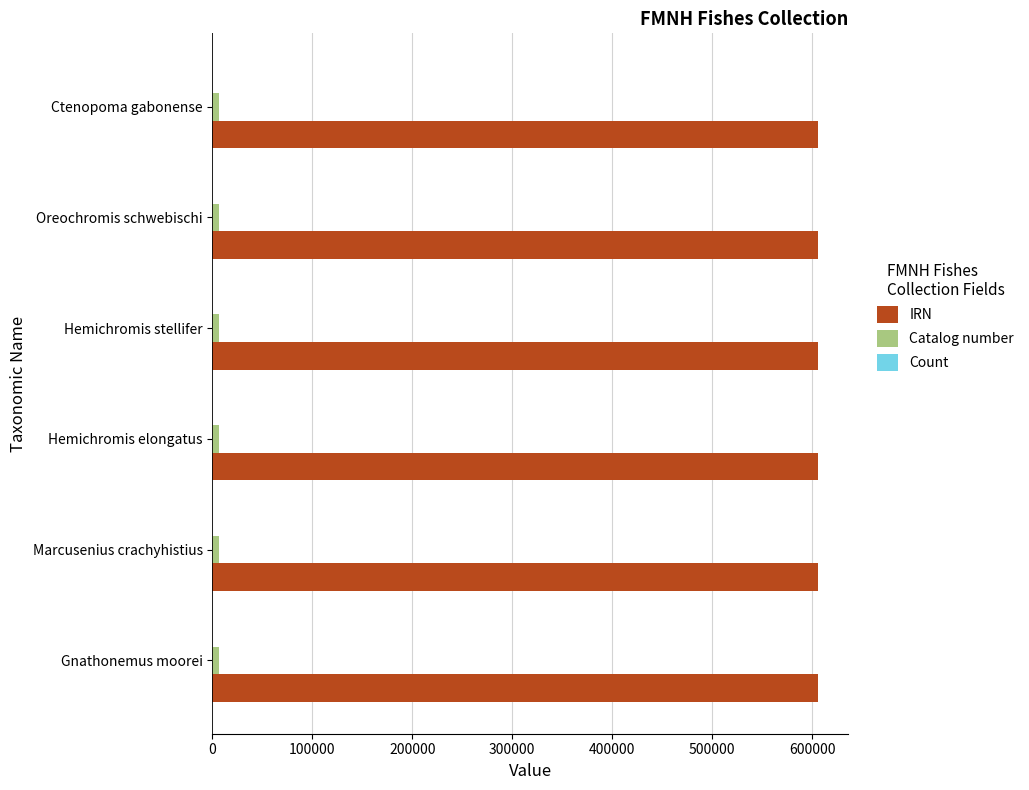

True or false: IRN has a value of 398485 at Hemichromis elongatus.

False